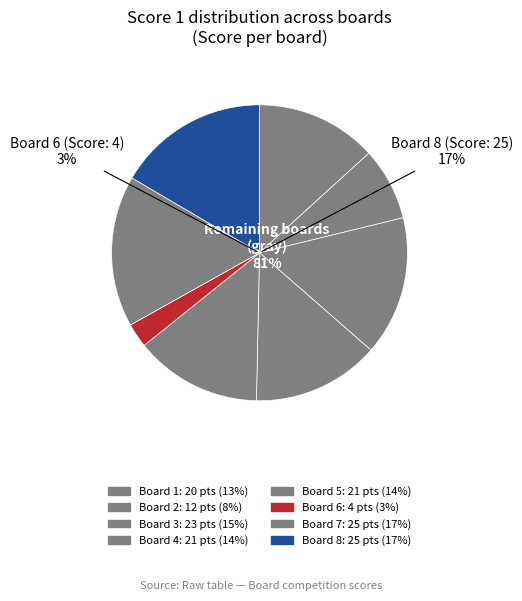

The Board 5 slice represents 14% of the pie. True or false?

True